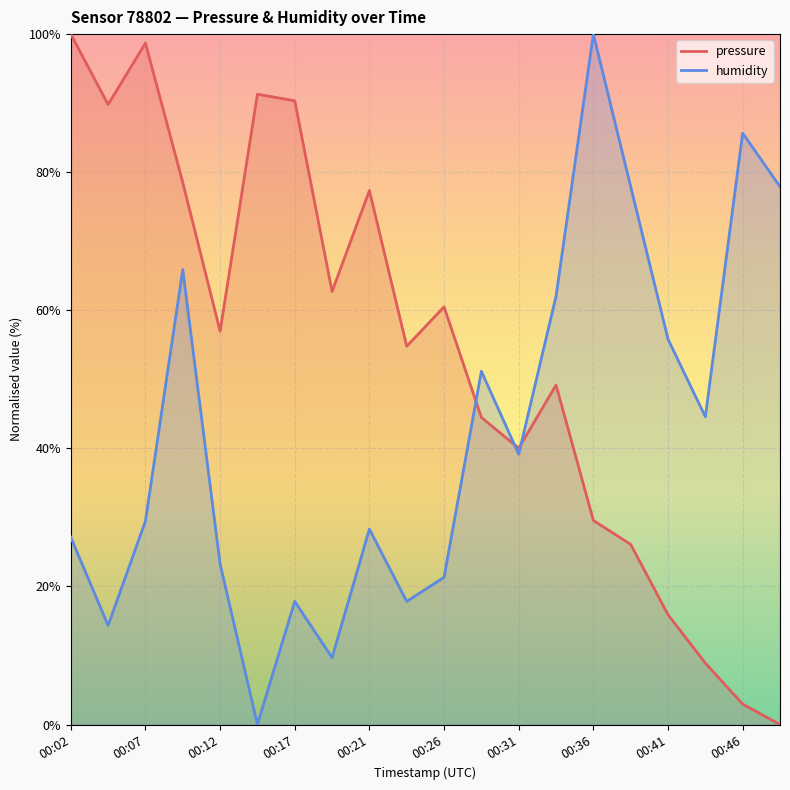

How many lines are shown in the chart?

2